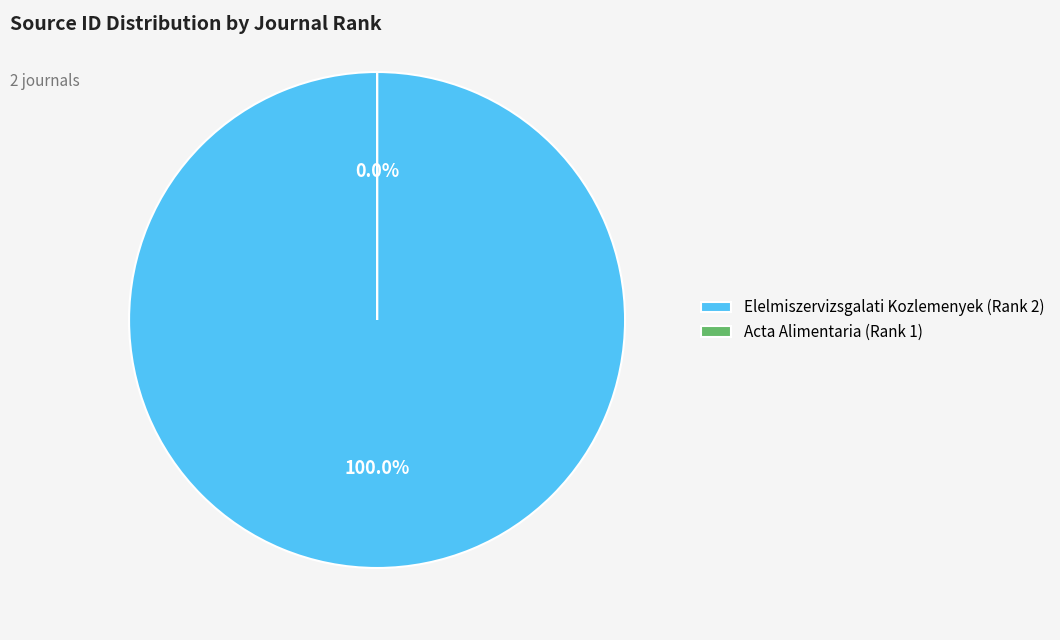

To the nearest percent, what is the combined percentage of Acta Alimentaria (Rank 1) and Elelmiszervizsgalati Kozlemenyek (Rank 2)?

100%